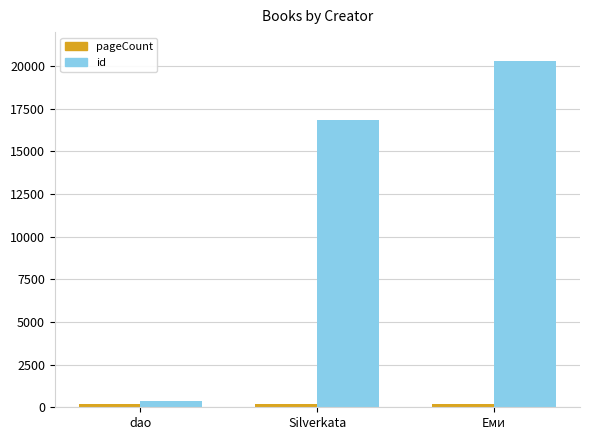

What is the label of the 1st bar from the left?

dao